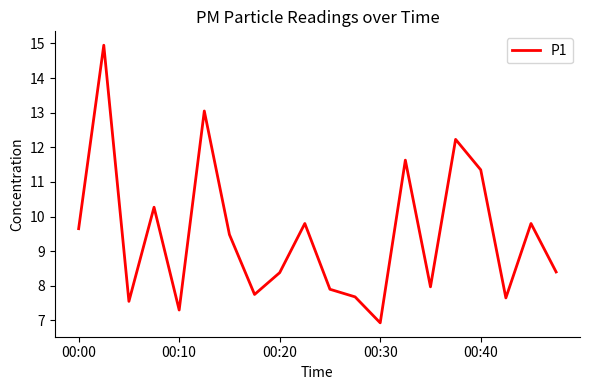

What is the difference between the maximum and minimum values?

8.0